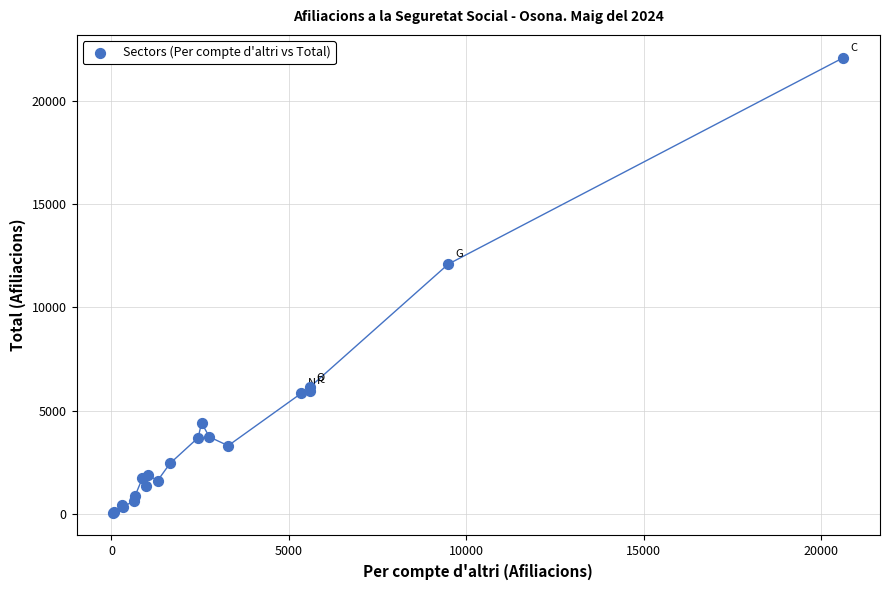

What Y value in the scatter plot is closest to 11070?

12090